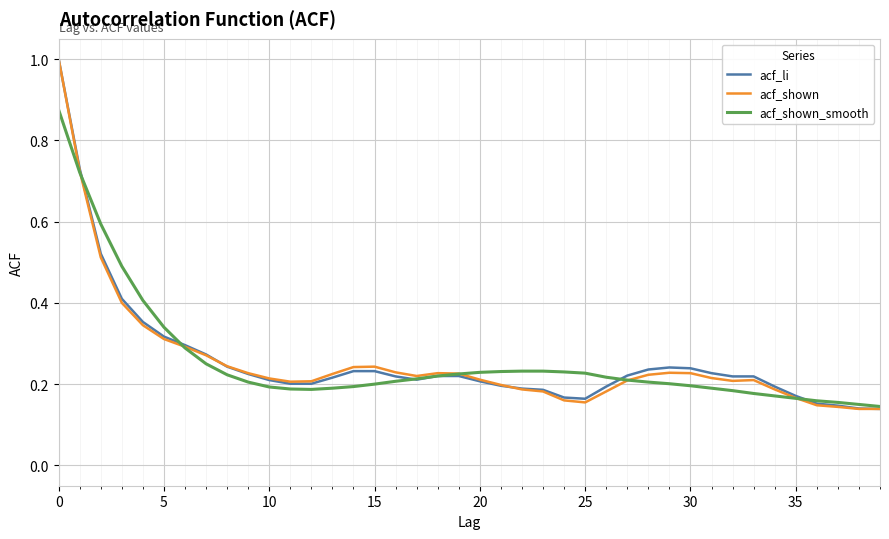

Is this an area chart (filled region under the line)?

No